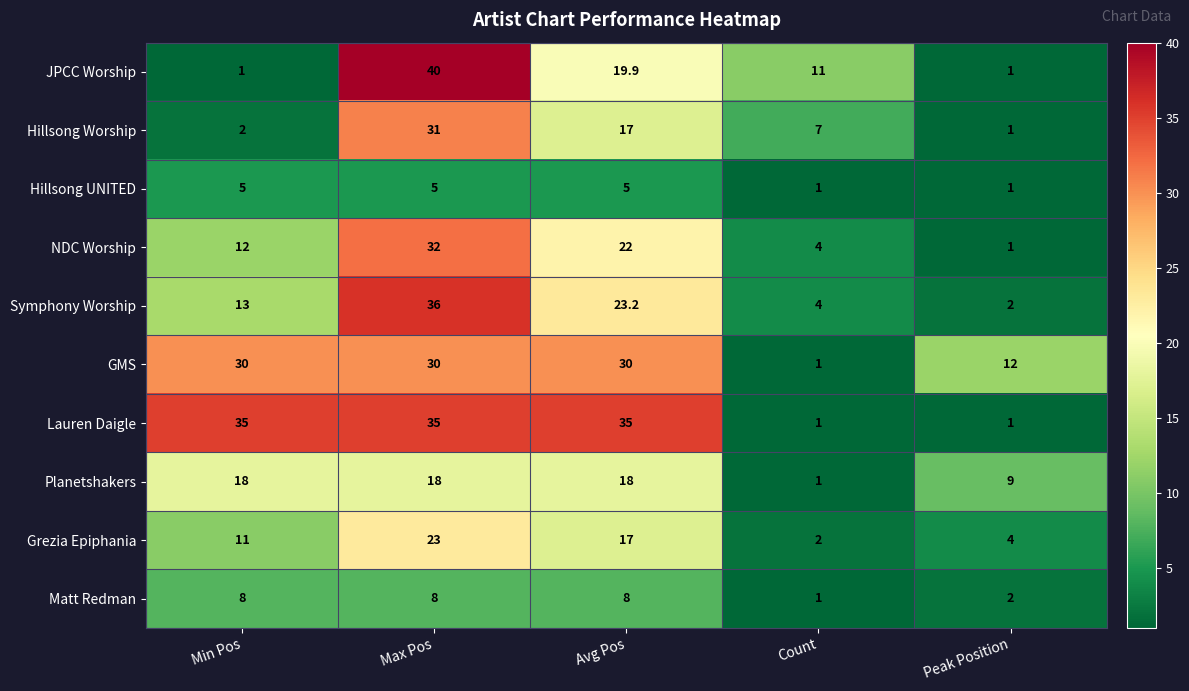

The Matt Redman series shows 8.0 at Max Pos. True or false?

True